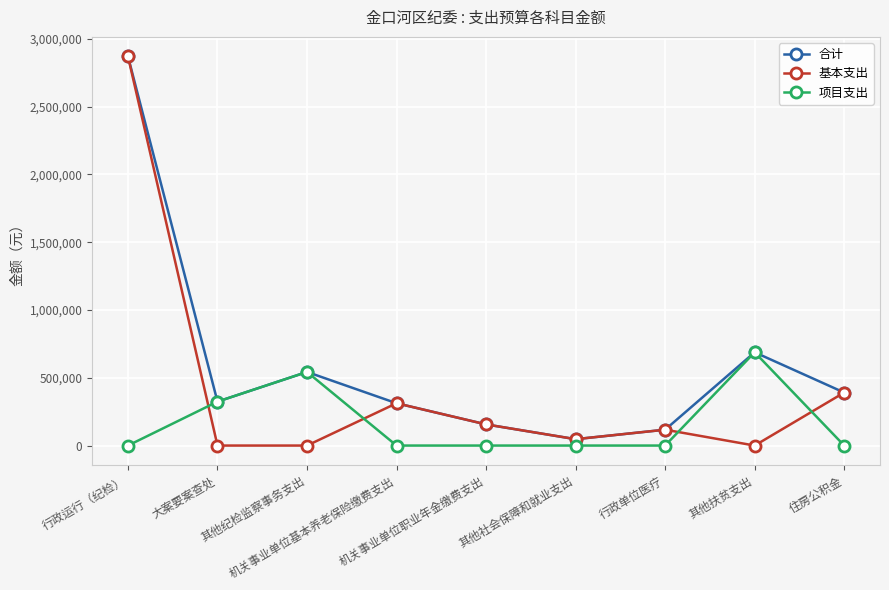

True or false: 合计 has more than 2 interior local peaks.

False